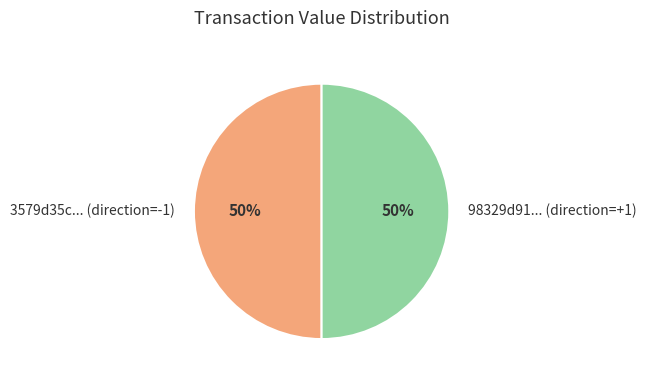

To the nearest percent, what is the combined percentage of 3579d35c... (direction=-1) and 98329d91... (direction=+1)?

100%